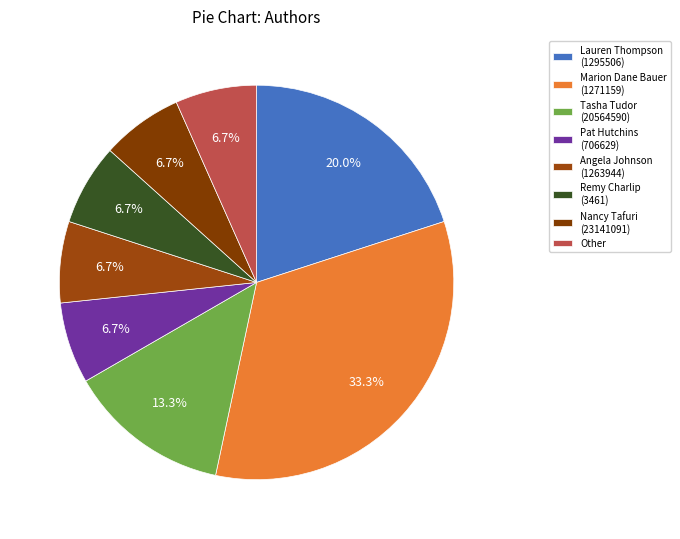

True or false: Nancy Tafuri (23141091) accounts for 1% of the total.

False